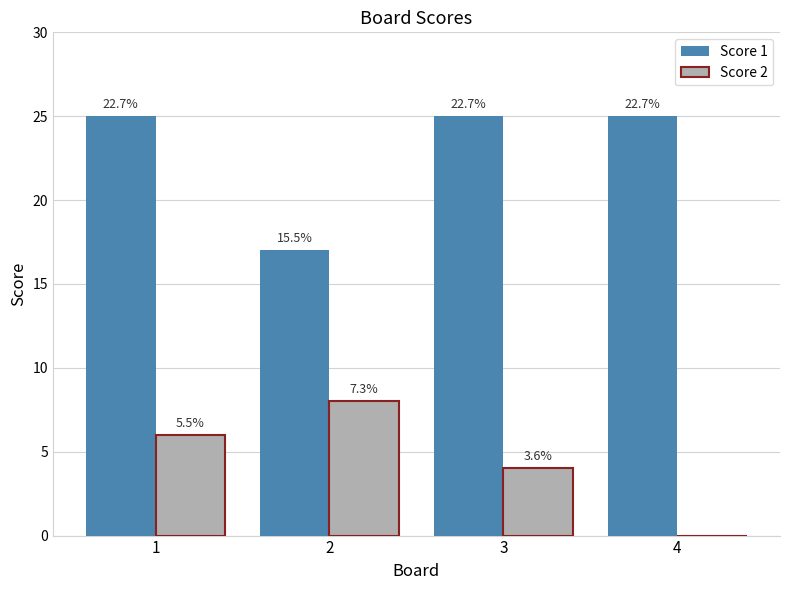

Read the Score 1 value at 2.

17